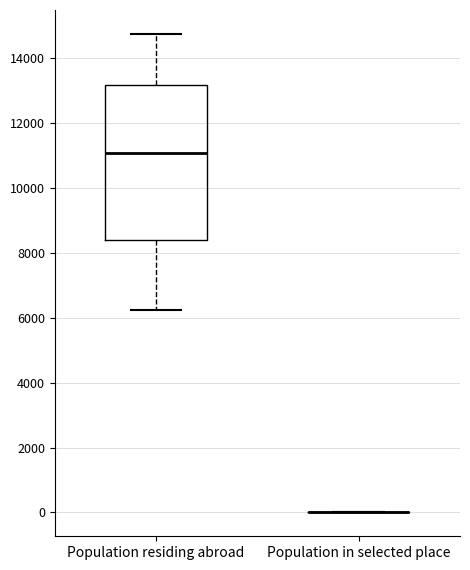

Where does the lower whisker of the box for Population residing abroad end on the y-axis? The values are not printed on the chart, so give them approximately, as read against the axis.

6200